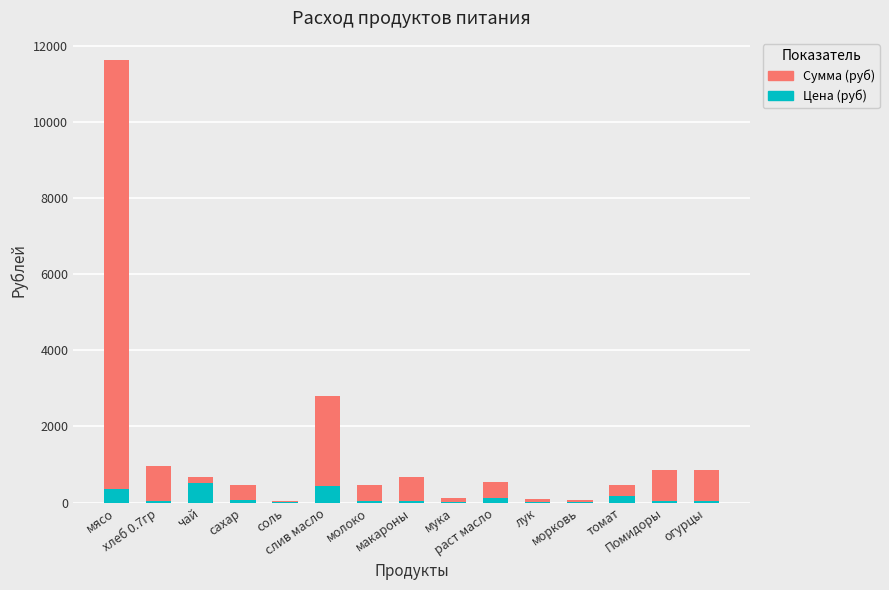

Count the number of categories in the chart.

15